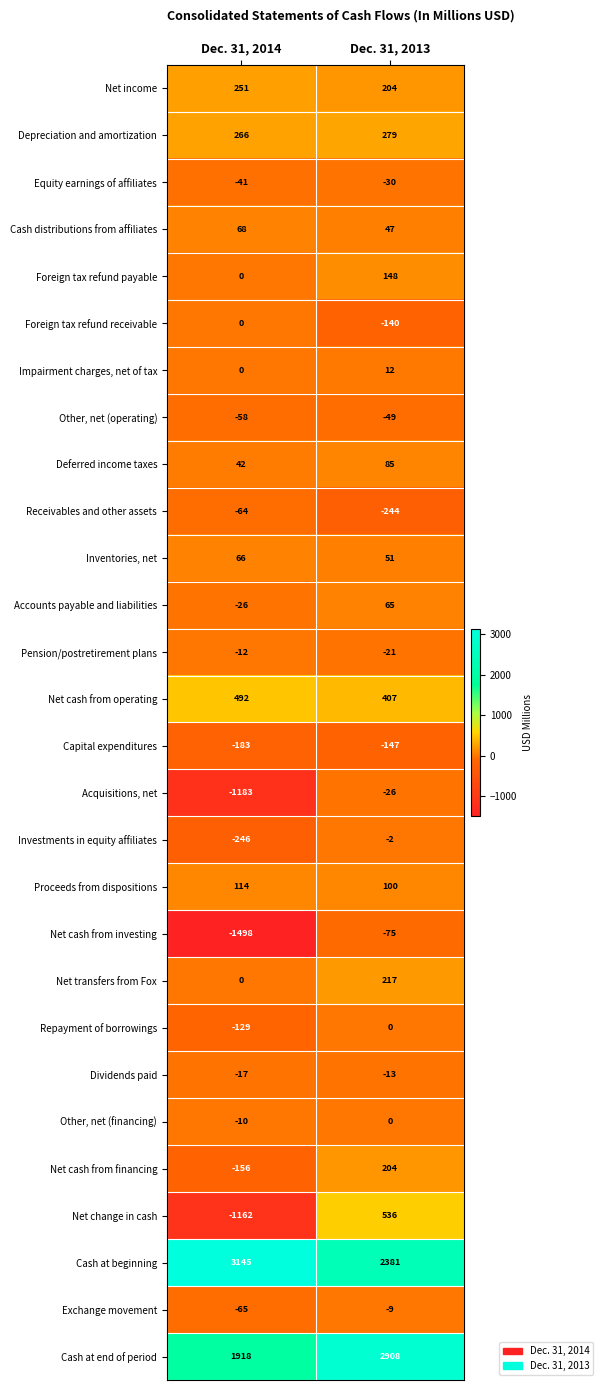

What is the spread (max minus min) of values at Dec. 31, 2014?

4643